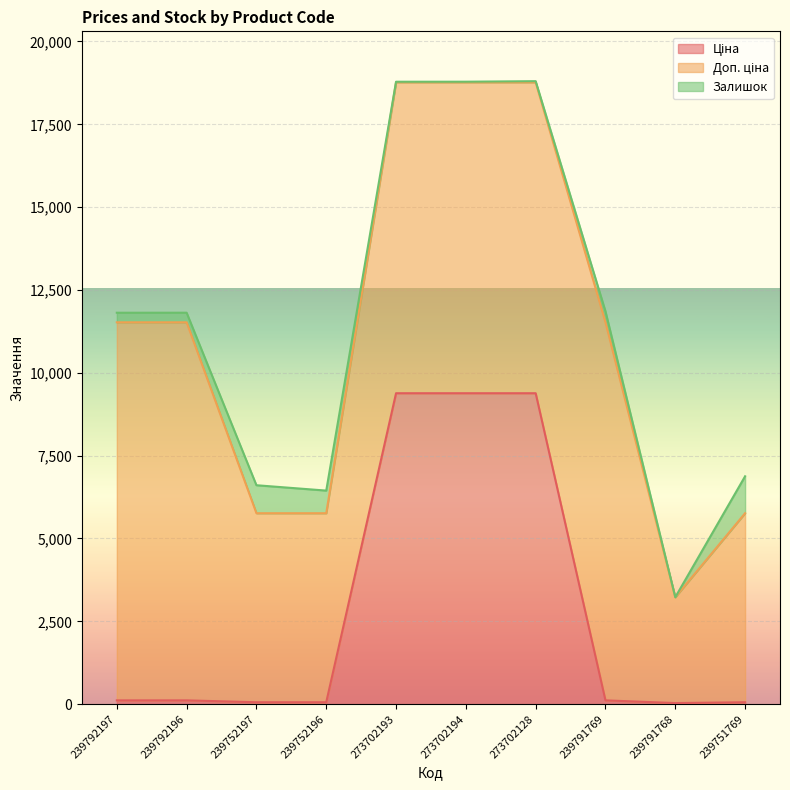

What is the average value of the Доп. ціна series?

8269.2